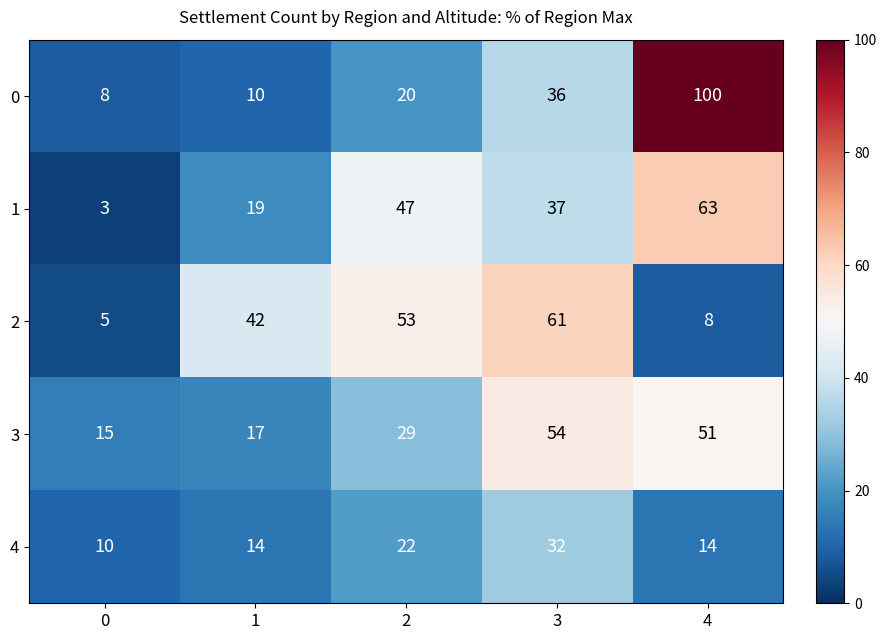

Is it true that 2 equals 61 at 3?

True